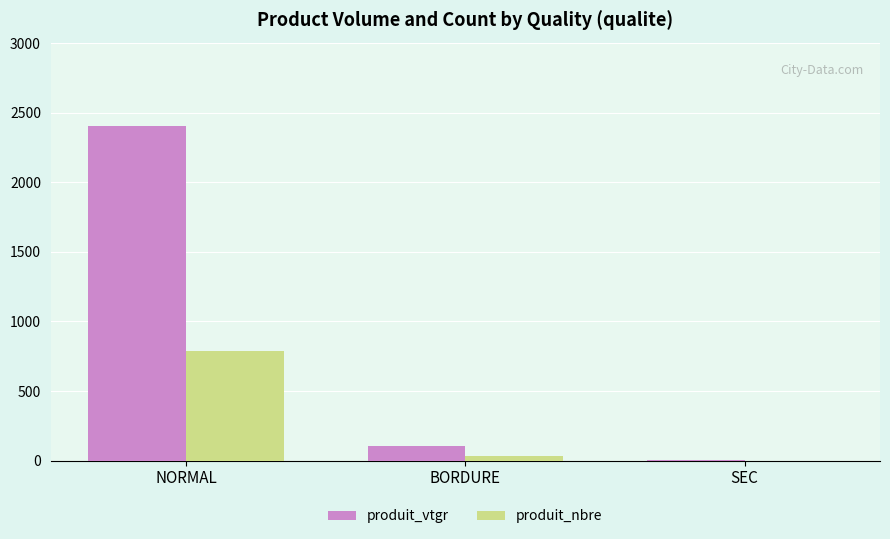

How many groups of bars are there?

3